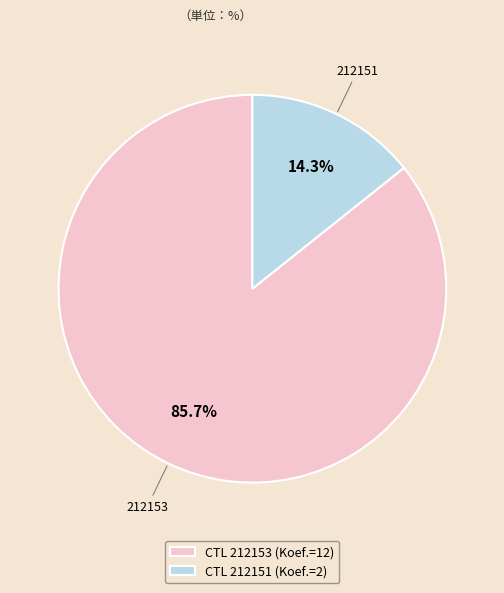

Approximately how many times larger is the value at 212151 compared to 212153?

0.2